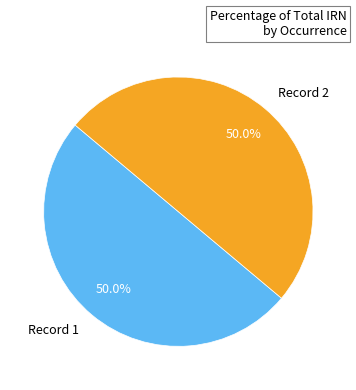

What is the ratio of the value at Record 1 to the value at Record 2?

1.0